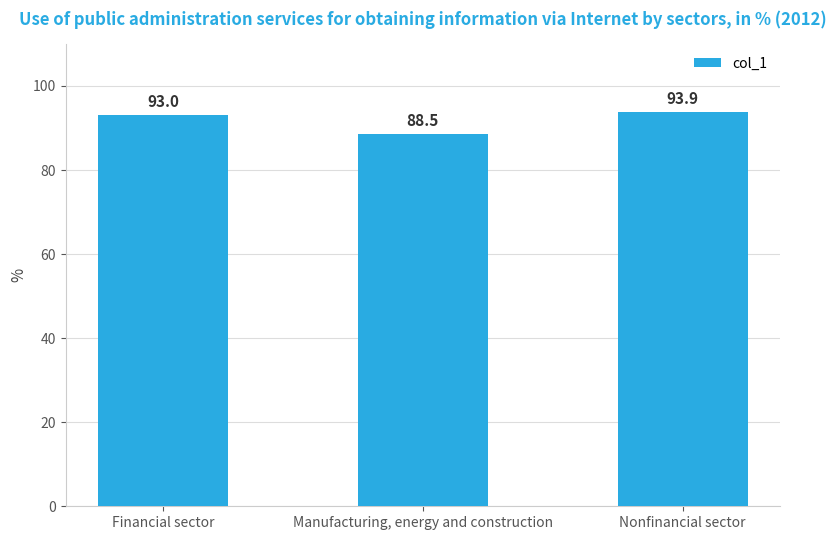

List the labels in order of value, smallest first.

Manufacturing, energy and construction, Financial sector, Nonfinancial sector